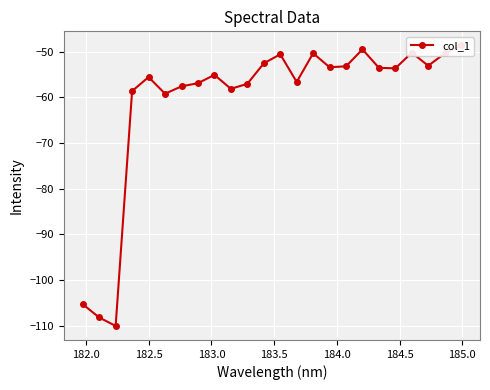

What is the greatest value displayed?

-48.6